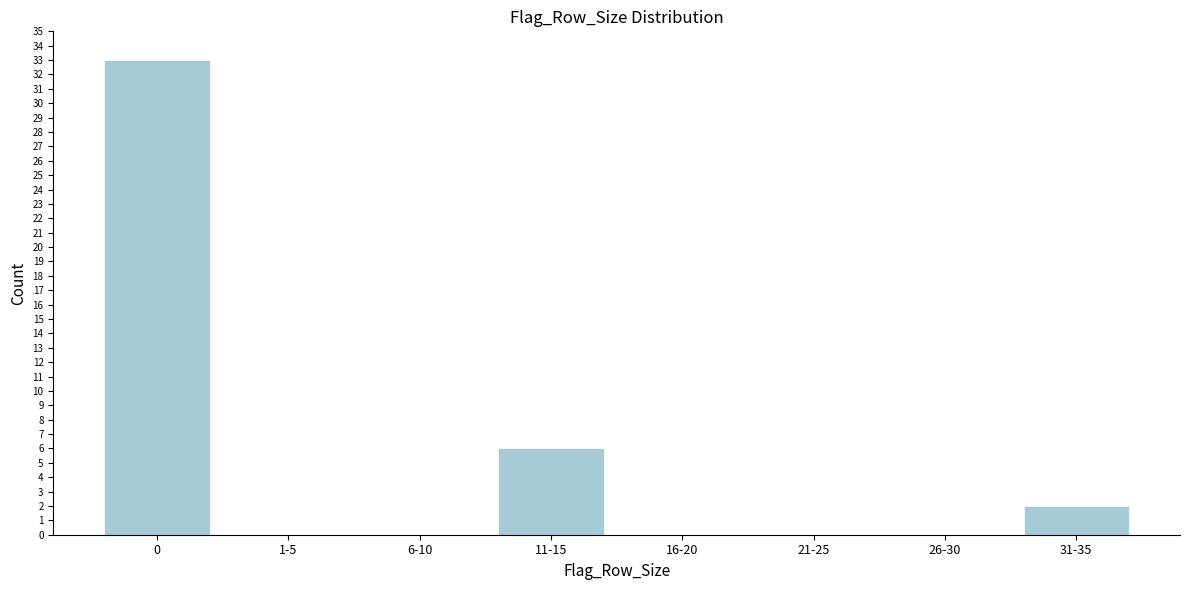

The chart shows a value of -13 at 16-20. True or false?

False